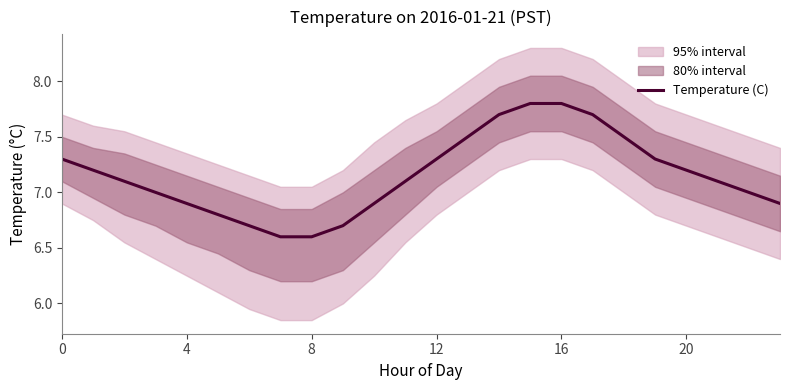

What is the highest value of the Temperature (C) series?

7.8